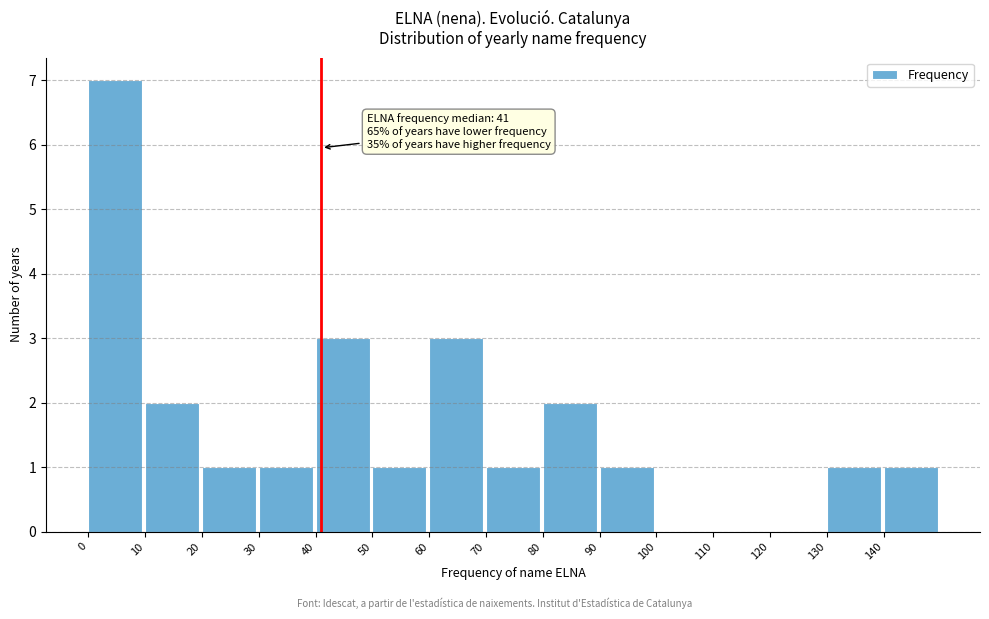

Over which range of the x-axis is the bar tallest?

0 to 10